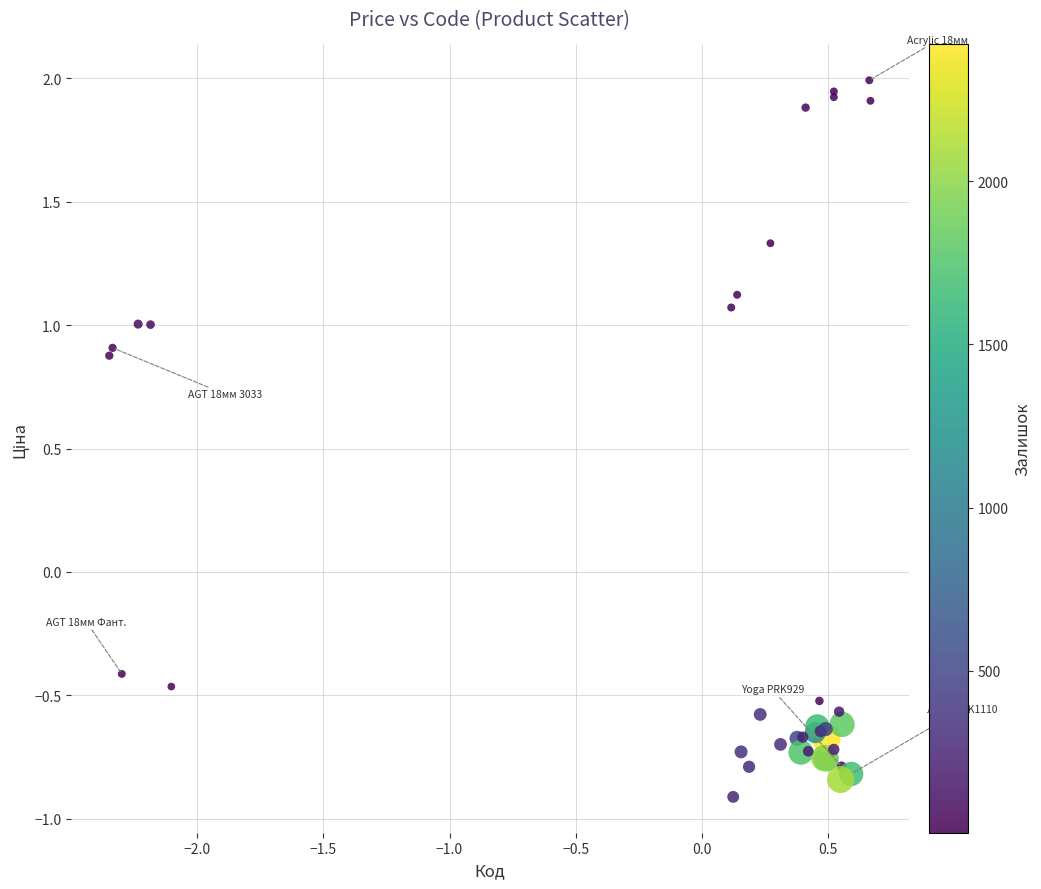

What Y value in the scatter plot is closest to 0?

-0.4